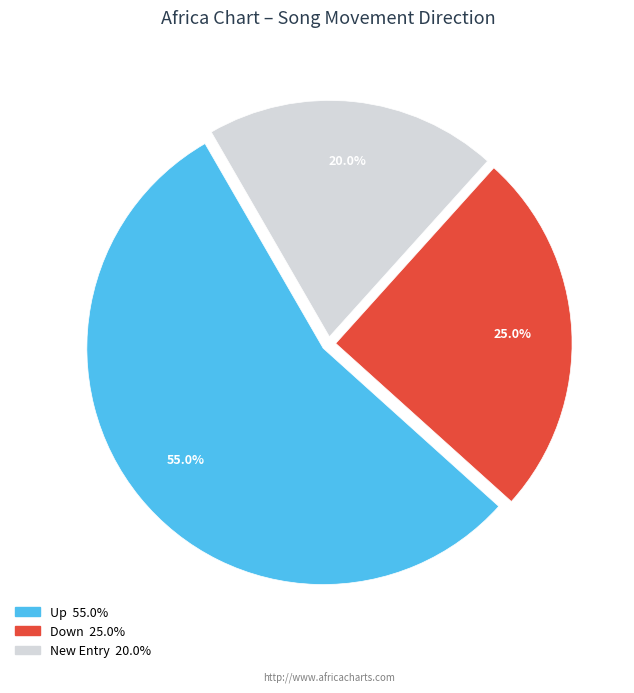

Is there a majority slice in this chart?

Yes